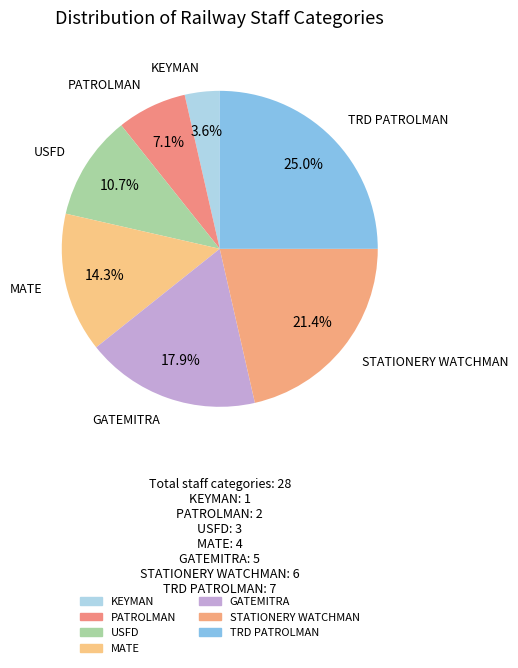

Is there a majority slice in this chart?

No